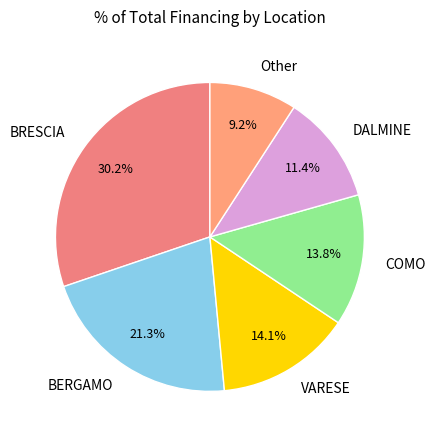

What is the ratio of the value at VARESE to the value at BRESCIA?

0.5